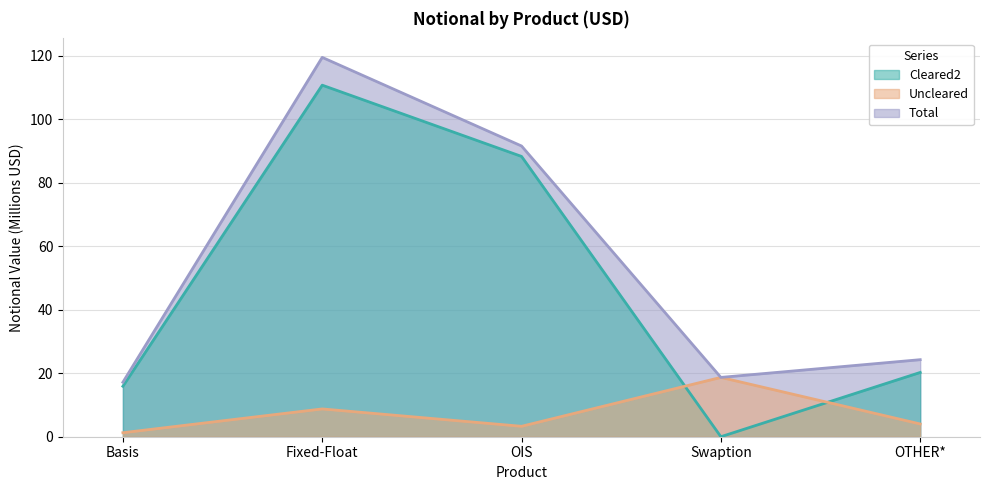

How many interior local peaks does the Total series have?

1